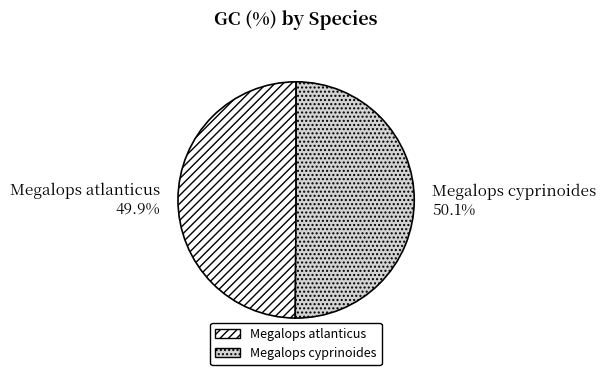

What is the ratio of the value at Megalops cyprinoides to the value at Megalops atlanticus?

1.0